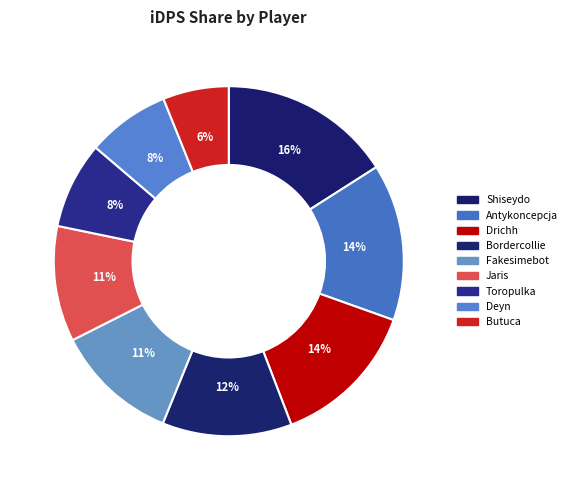

Which category has the smallest portion of the pie?

Butuca